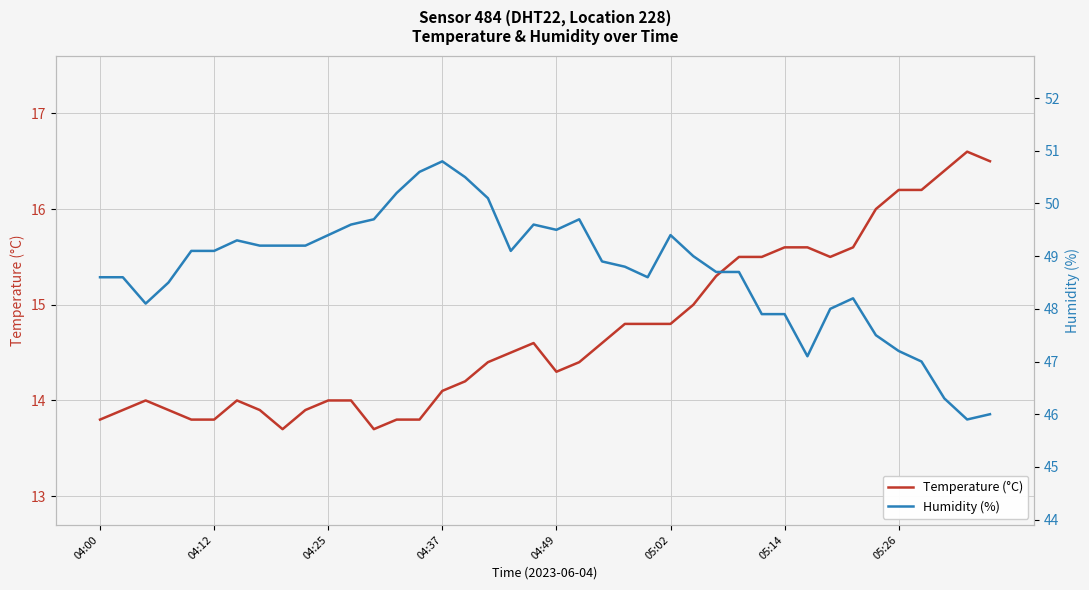

How many values in the Humidity (%) series are below 49?

20